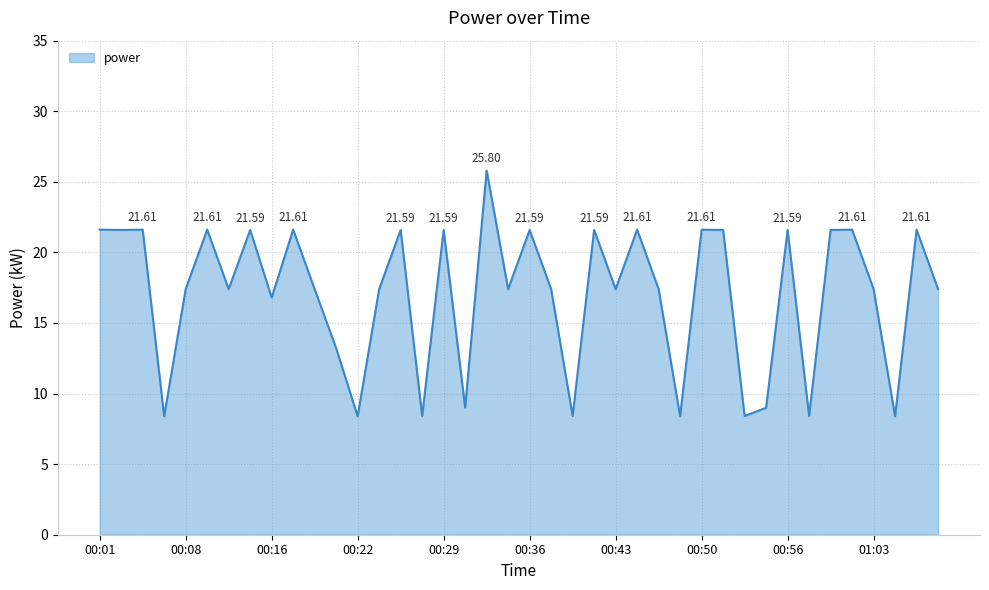

What is the difference between the maximum and minimum values?

17.4